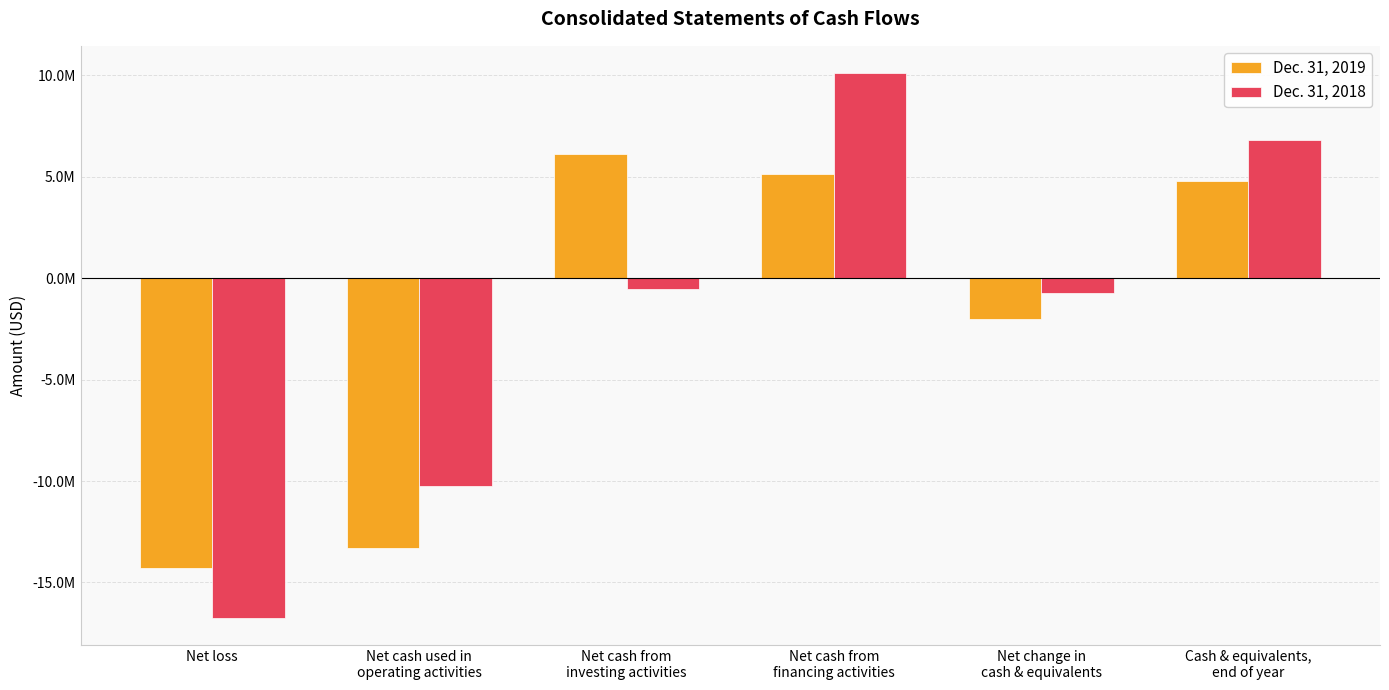

Are the bars horizontal?

No